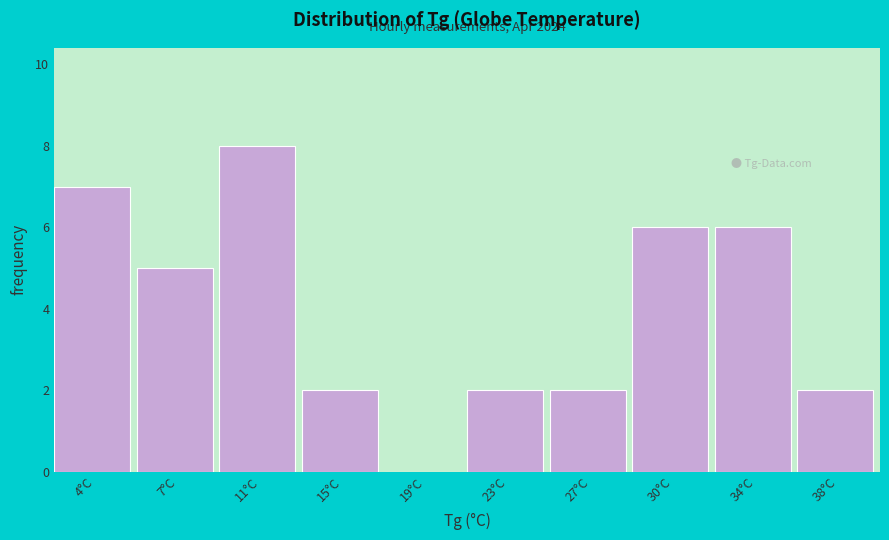

Reading left to right, what are all the values shown in this chart?

4°C=7	7°C=5	11°C=8	15°C=2	19°C=0	23°C=2	27°C=2	30°C=6	34°C=6	38°C=2